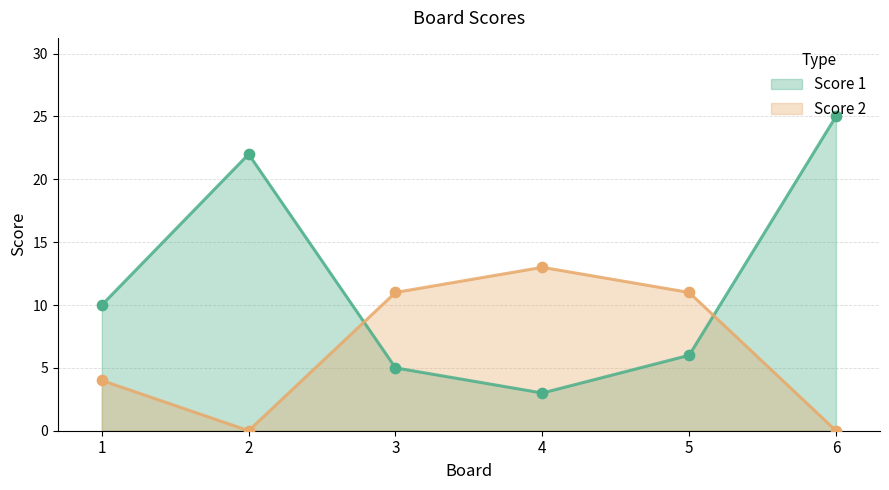

At which category is the sum across all series the highest?

6